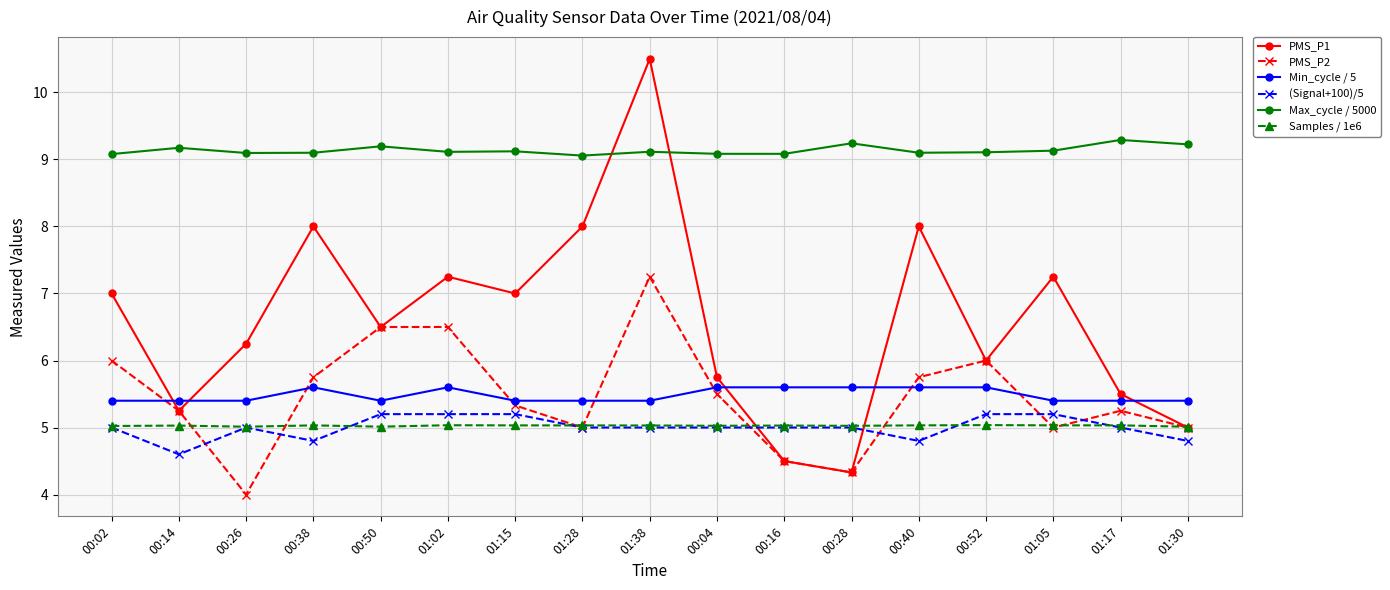

Read the (Signal+100)/5 value at 00:38.

4.8